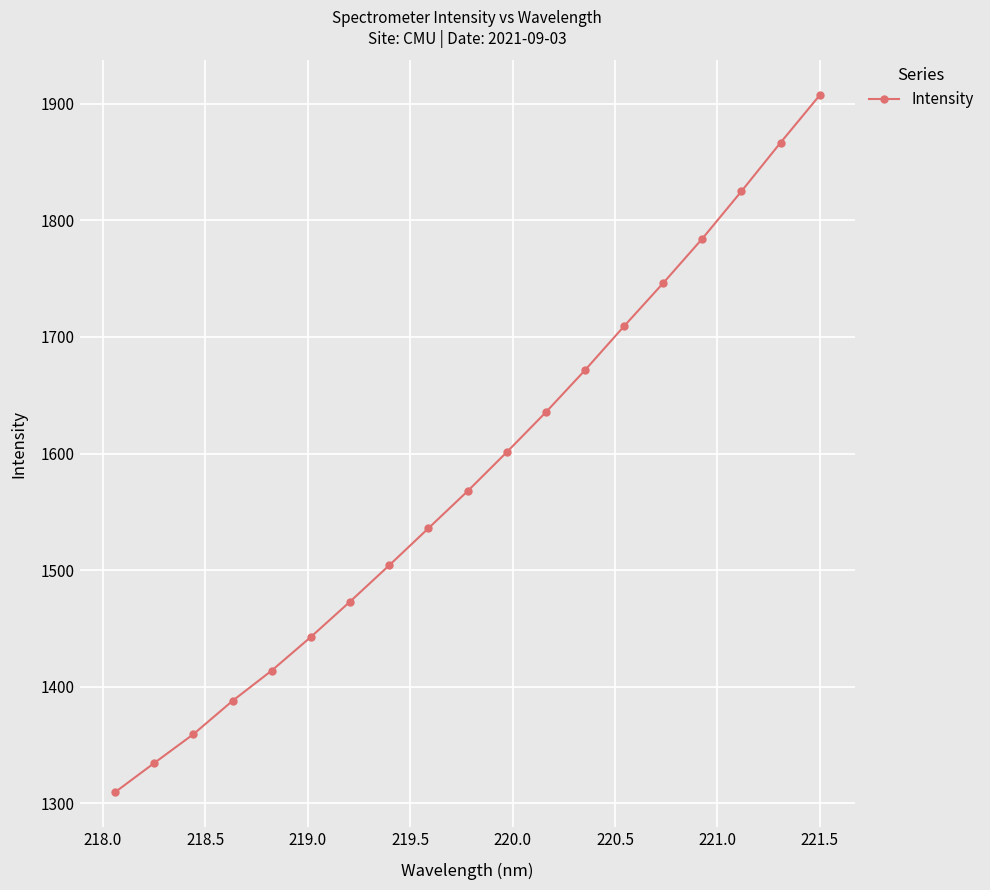

How many data points are less than 1567?

9